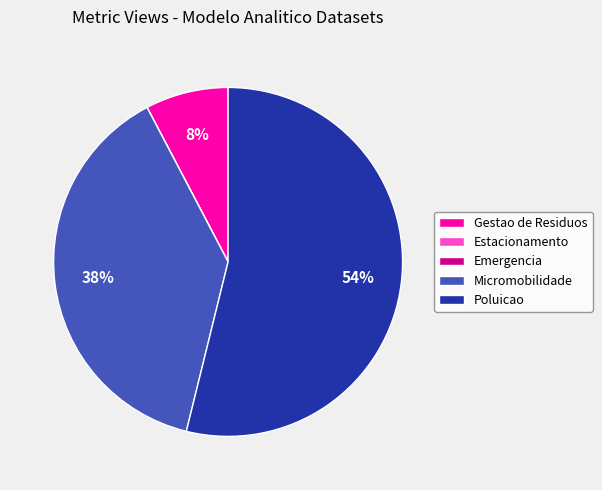

To the nearest percent, what is the difference between the largest and smallest slice percentages?

54%